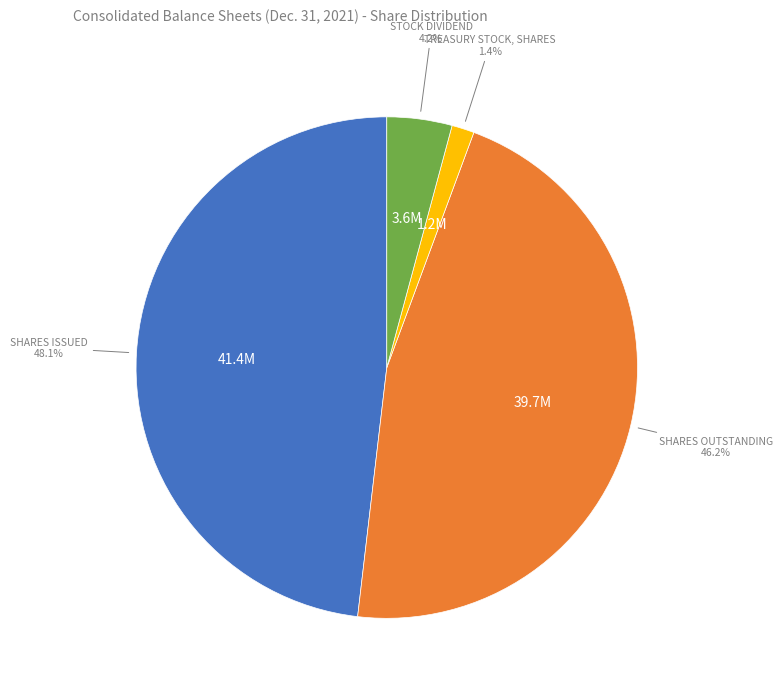

To the nearest percent, what is the difference between the largest and smallest slice percentages?

47%